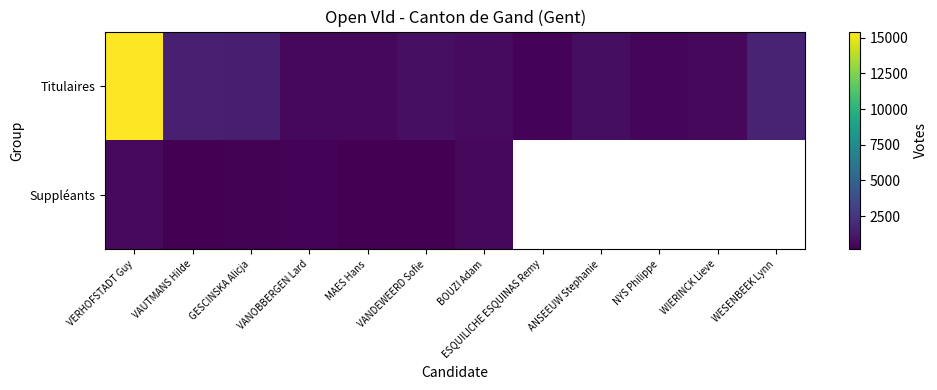

What is the average value of the Titulaires series?

2039.9